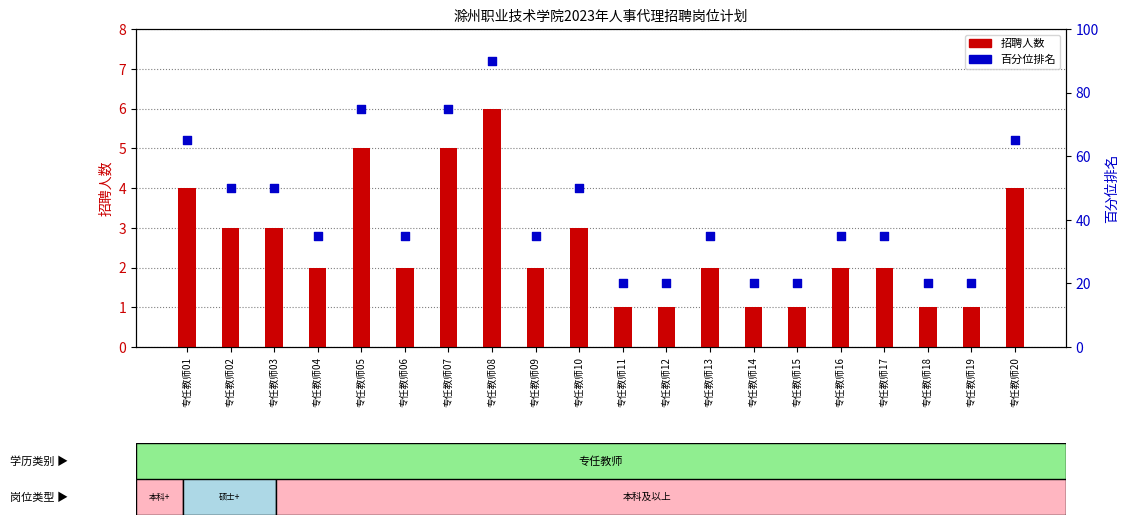

Is the value of 百分位排名 at 专任教师04 greater than the value of 招聘人数 at 专任教师03?

Yes